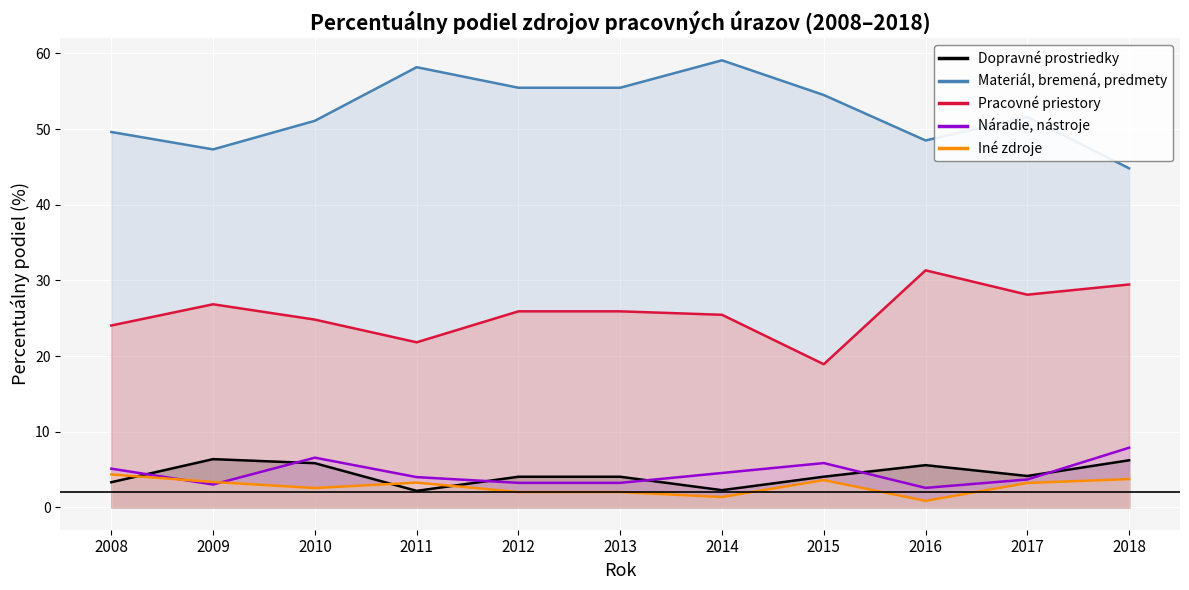

At which category does Náradie, nástroje reach its first local valley?

2009